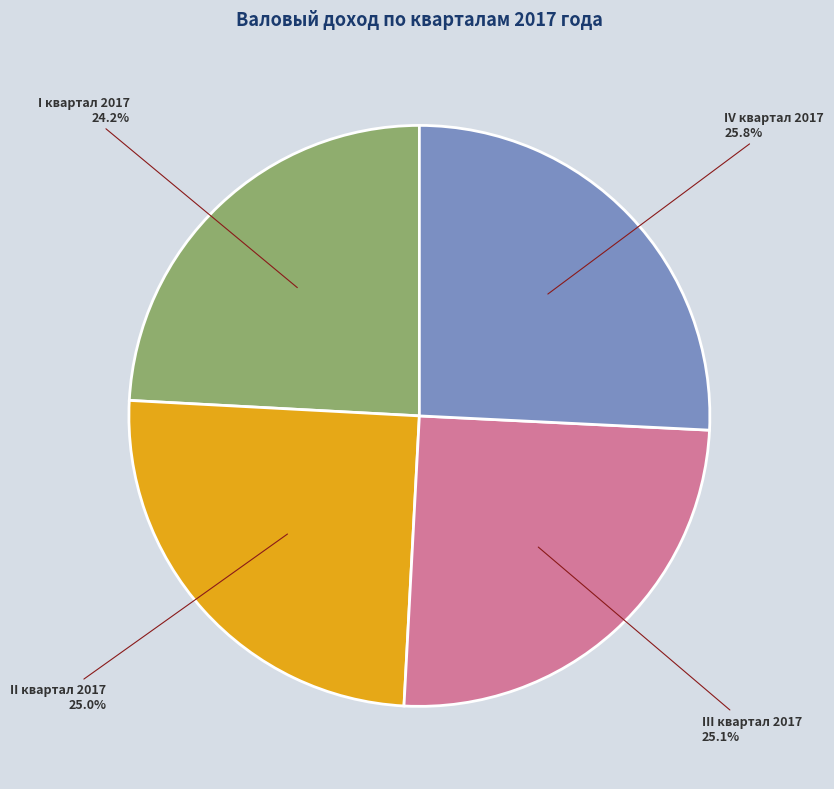

To the nearest percent, what is the average slice percentage?

25%